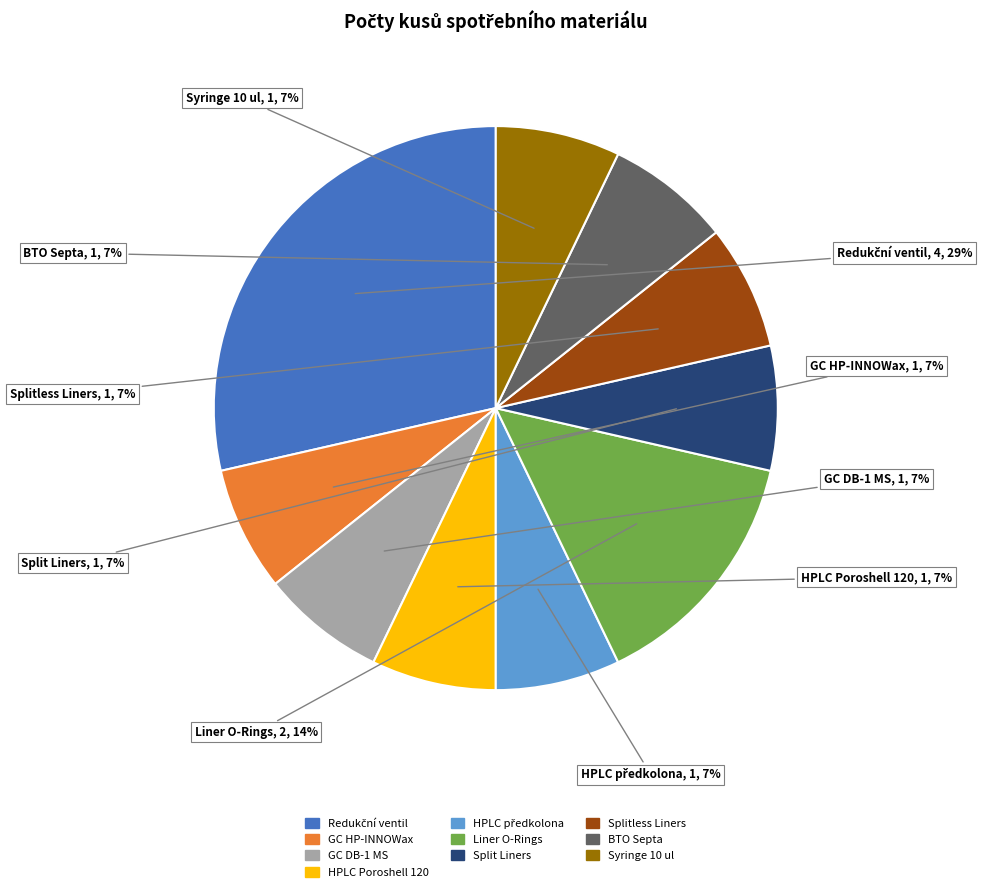

To the nearest percent, what is the average slice percentage?

10%